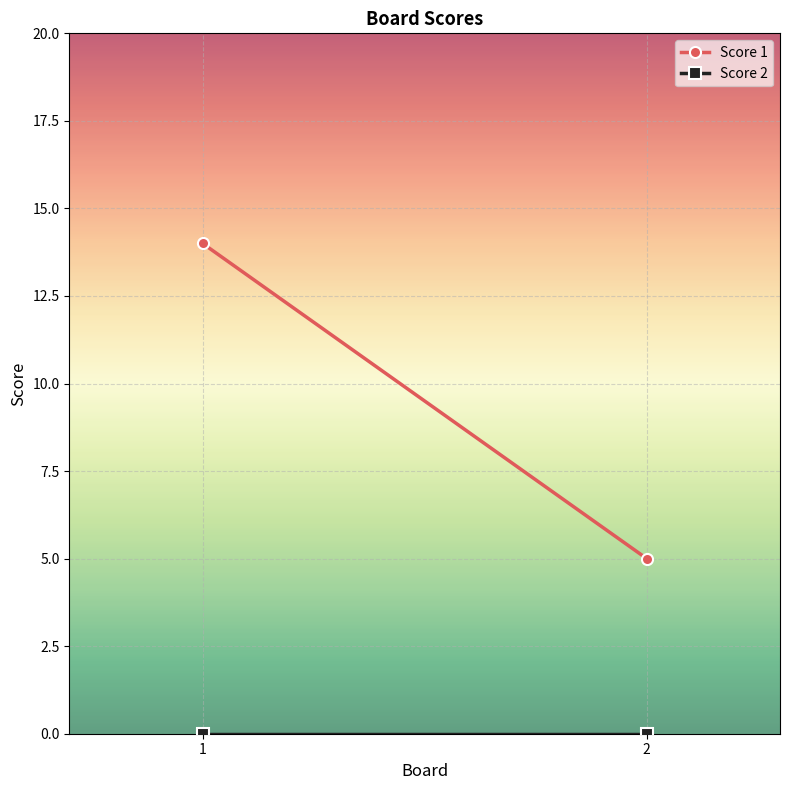

Reading left to right, list all the values displayed in this chart.

Score 1: 1=14	2=5
Score 2: 1=0	2=0